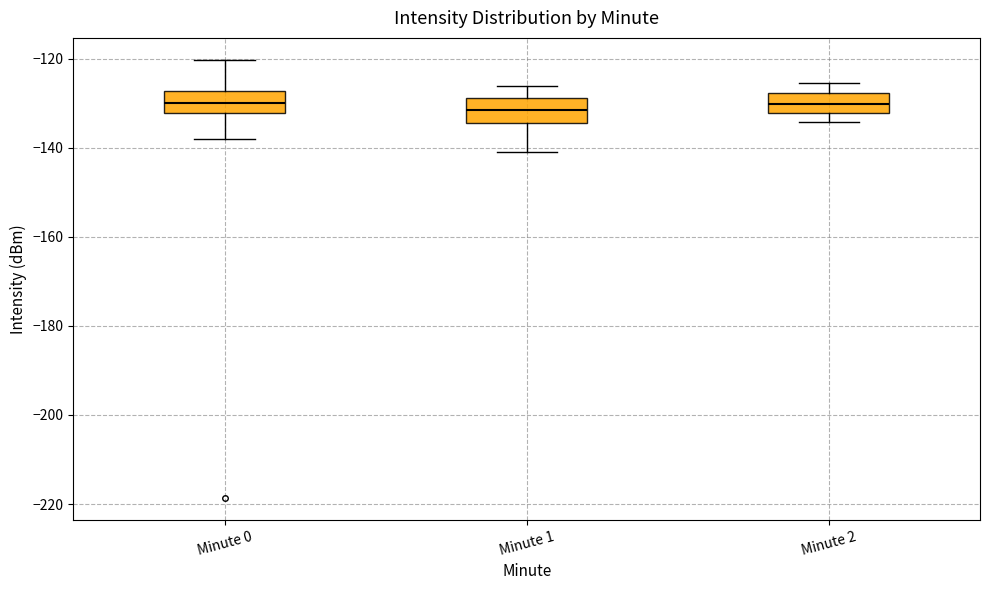

Reading left to right, read every box against the y-axis: the position of its median line, the range the box covers, and the ends of its whiskers. The values are not printed on the chart, so give them approximately, as read against the axis.

Minute 0: median -130, box -132 to -128, whiskers -138 to -120
Minute 1: median -132, box -134 to -128, whiskers -140 to -126
Minute 2: median -130, box -132 to -128, whiskers -134 to -126